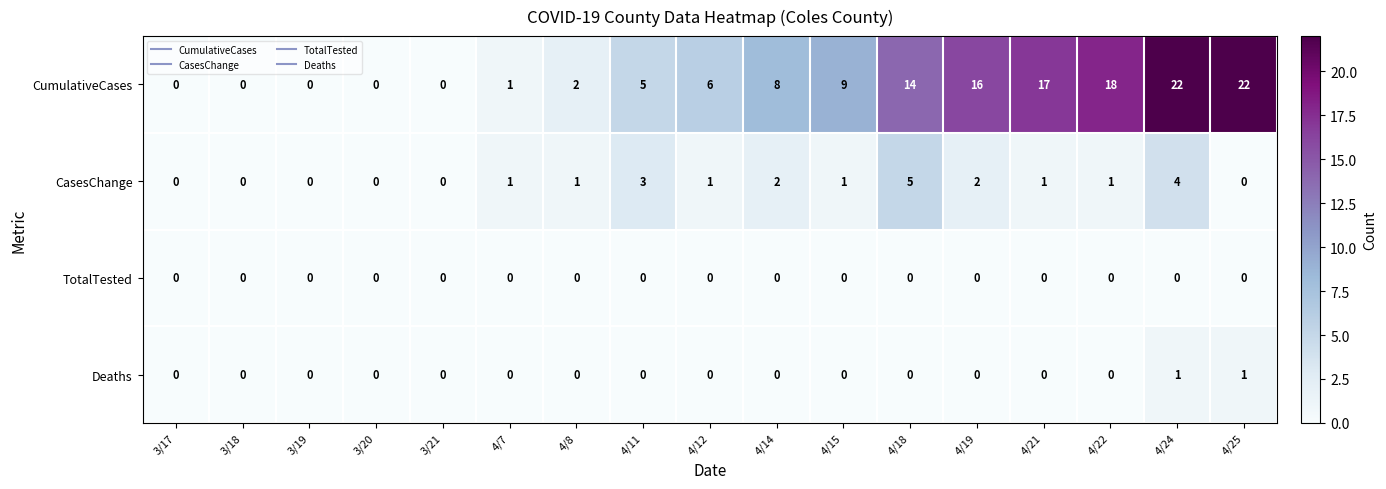

True or false: Deaths has a value of 0 at 3/18.

True